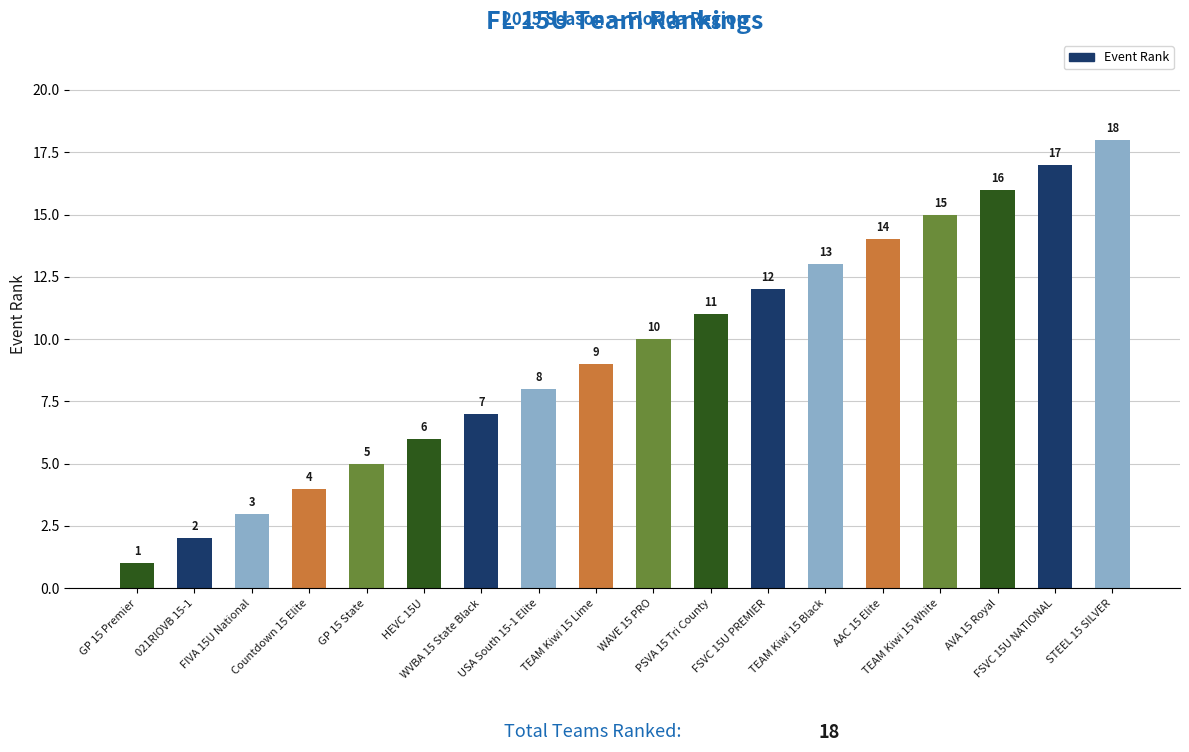

Reading left to right, what are all the values shown in this chart?

GP 15 Premier=1	021RIOVB 15-1=2	FIVA 15U National=3	Countdown 15 Elite=4	GP 15 State=5	HEVC 15U=6	WVBA 15 State Black=7	USA South 15-1 Elite=8	TEAM Kiwi 15 Lime=9	WAVE 15 PRO=10	PSVA 15 Tri County=11	FSVC 15U PREMIER=12	TEAM Kiwi 15 Black=13	AAC 15 Elite=14	TEAM Kiwi 15 White=15	AVA 15 Royal=16	FSVC 15U NATIONAL=17	STEEL 15 SILVER=18